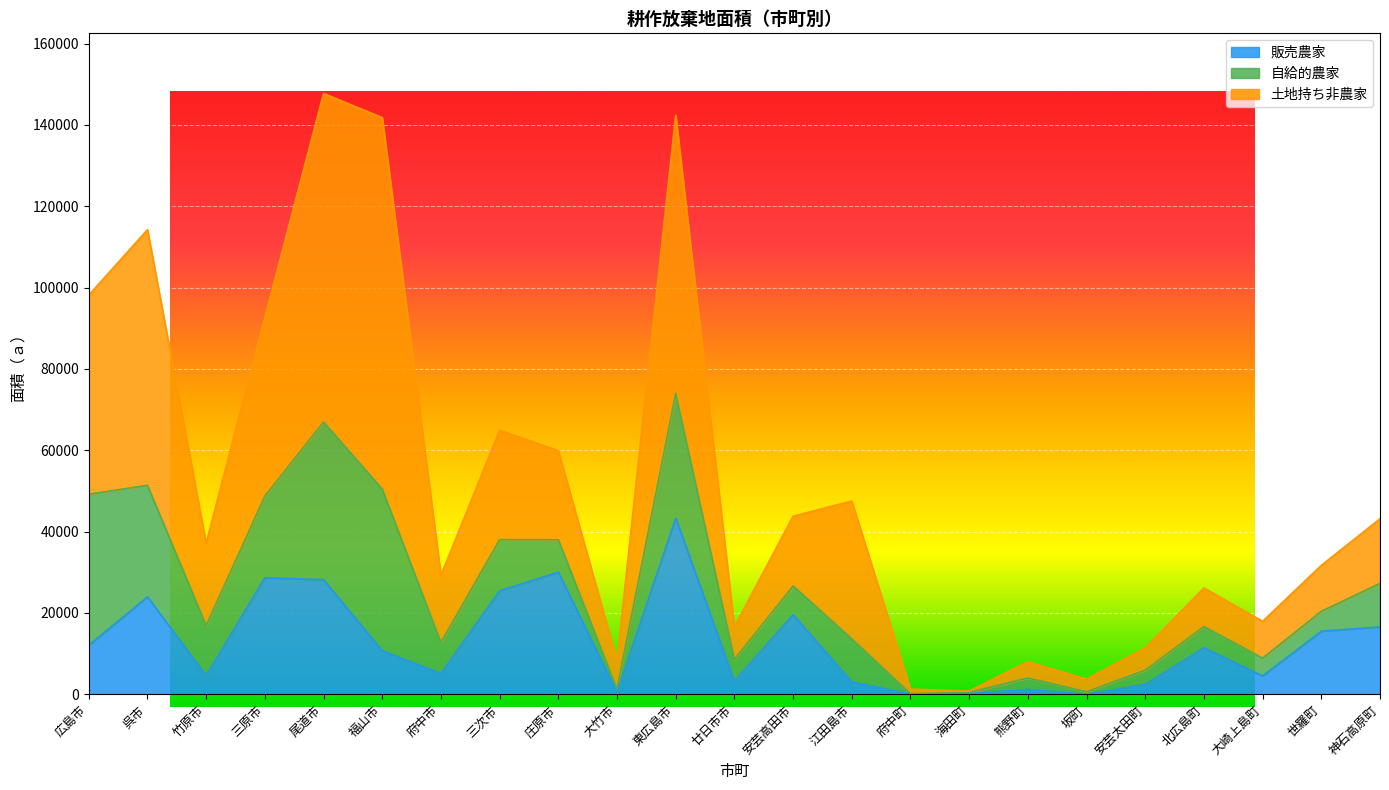

What is the difference between the highest and lowest values at 北広島町?

6263